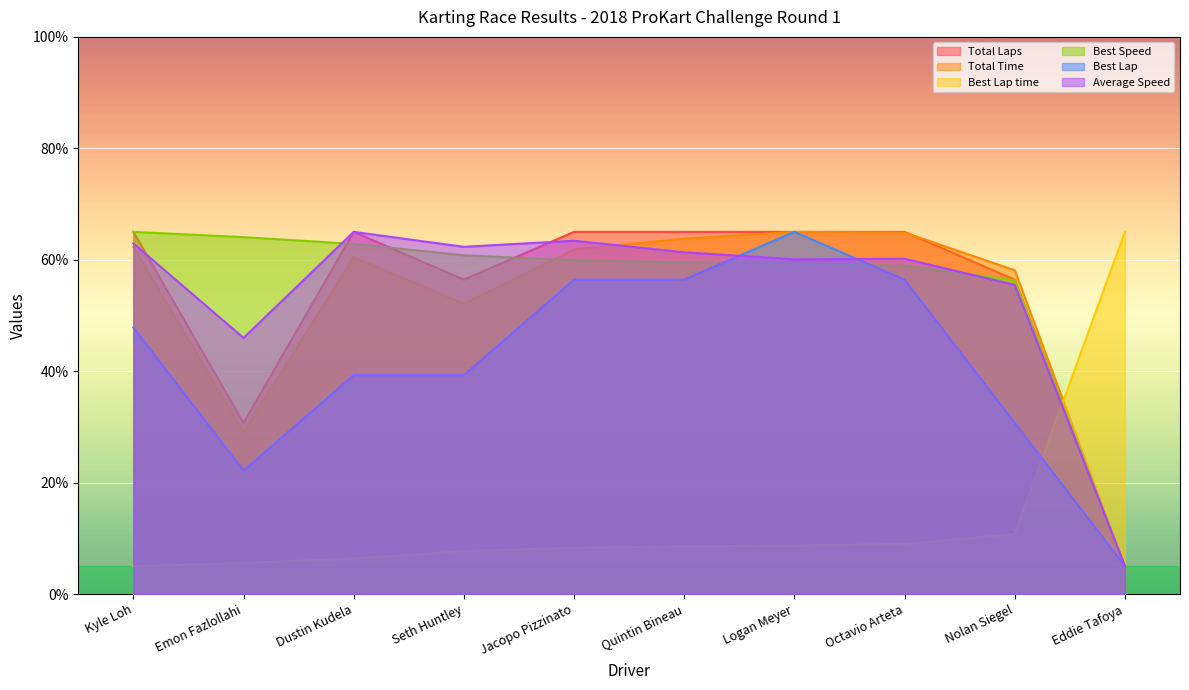

True or false: Average Speed has a value of 14.4 at Dustin Kudela.

False